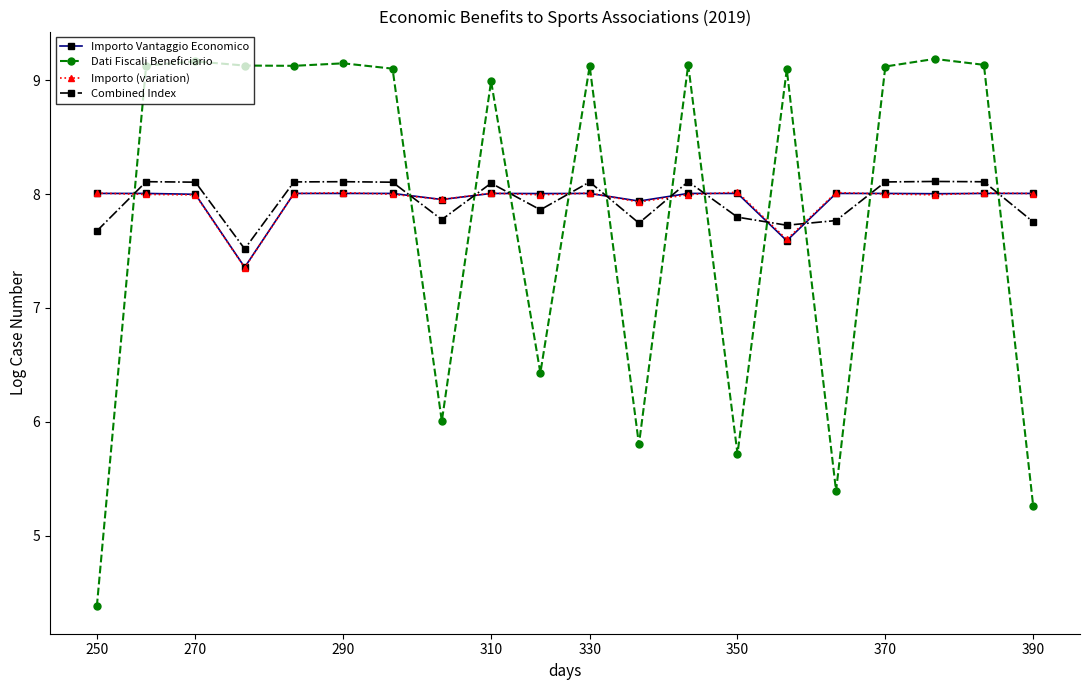

What is the difference between the maximum and second lowest values in the Importo (variation) series?

0.4